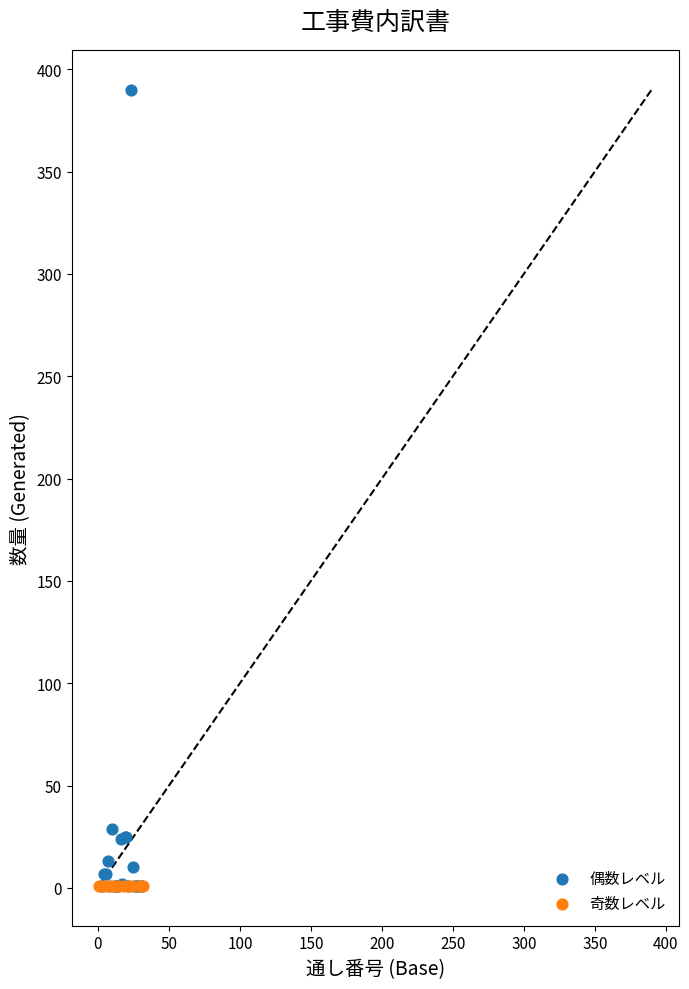

What are all the series names shown in the legend?

偶数レベル, 奇数レベル